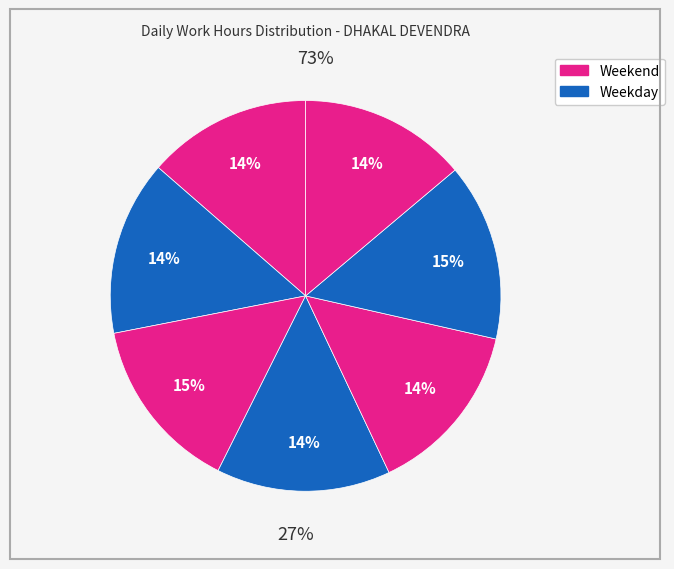

How much of the chart is everything except Thu?

85.6%